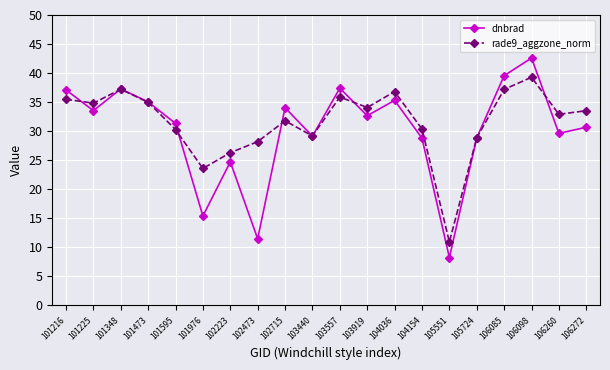

Between 104036 and 106085, which series saw the biggest shift?

dnbrad